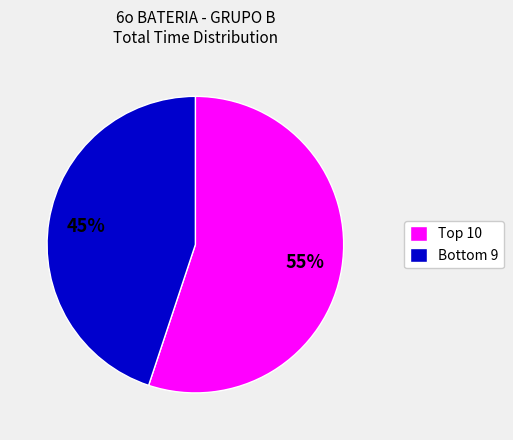

What is the majority slice?

Top 10